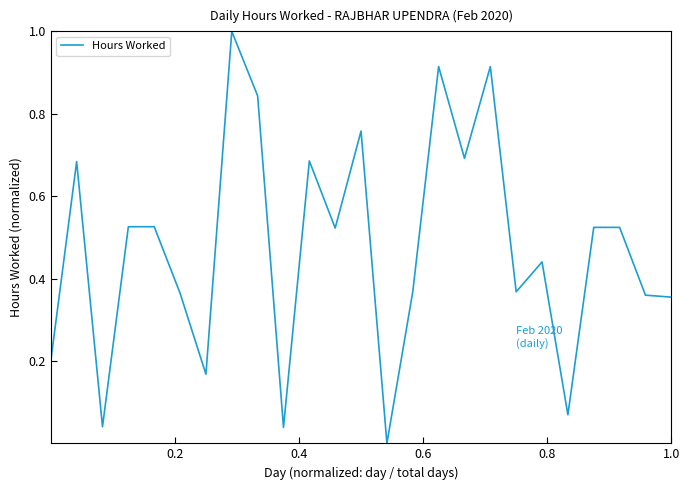

What is the greatest value displayed?

1.0